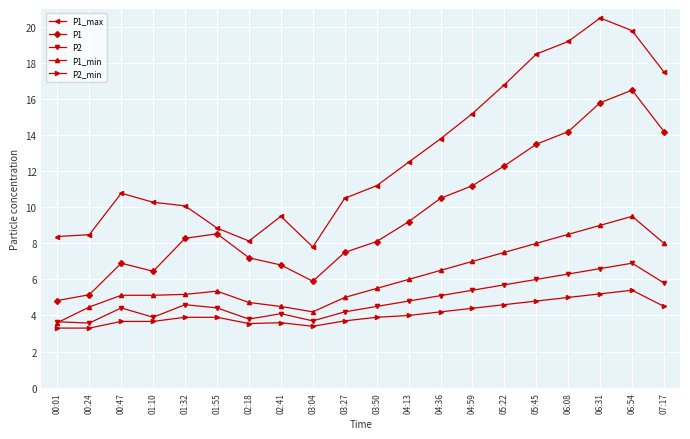

What are all the series names shown in the legend?

P1_max, P1, P2, P1_min, P2_min